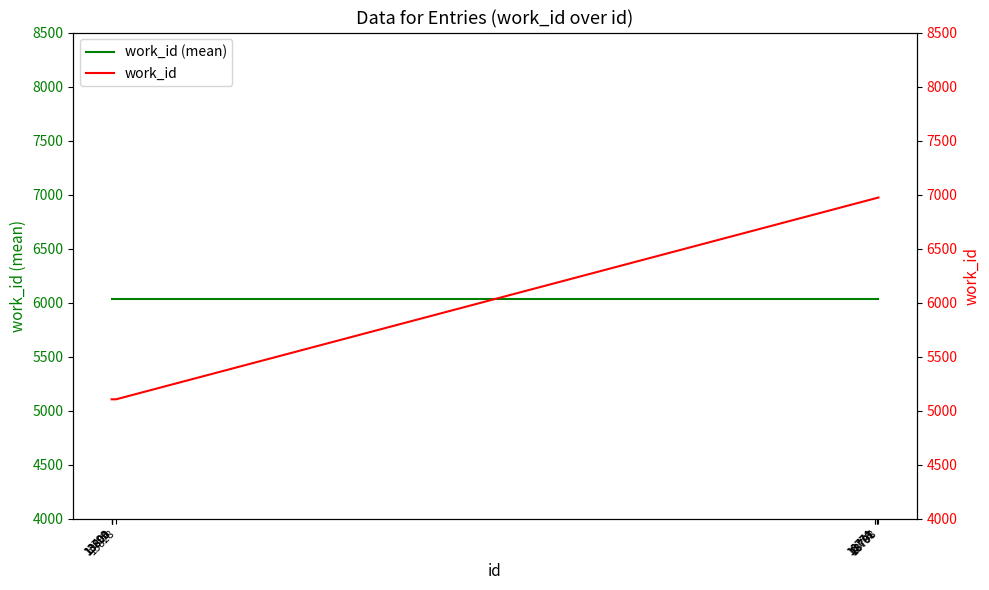

At 13828, list the series in order from largest to smallest.

work_id (mean), work_id